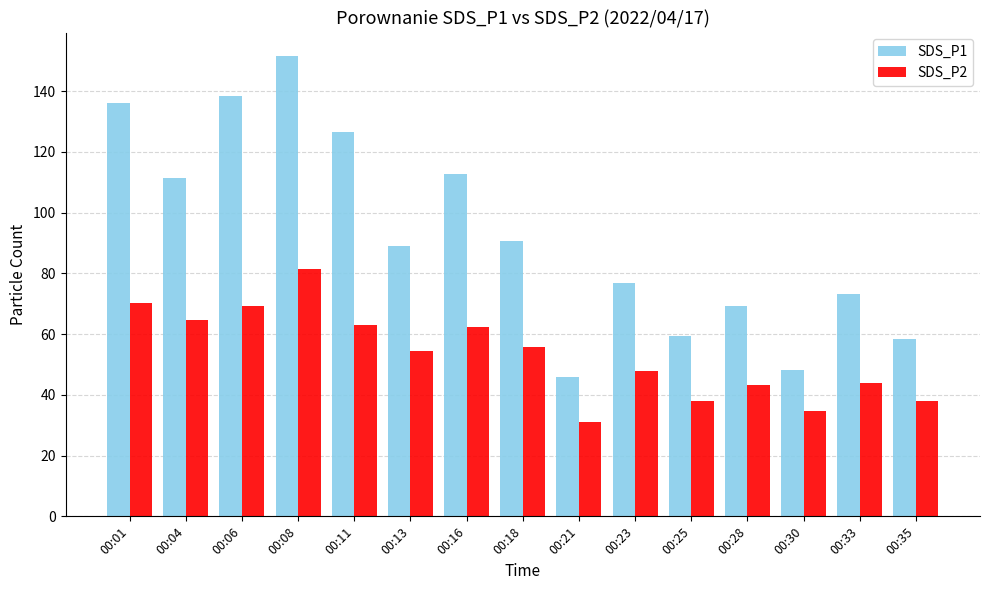

The value of SDS_P2 at 00:16 is 12.9. True or false?

False